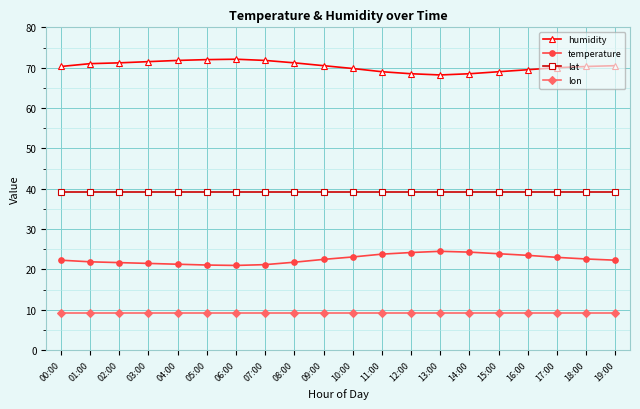

What is the minimum value for lon?

9.1